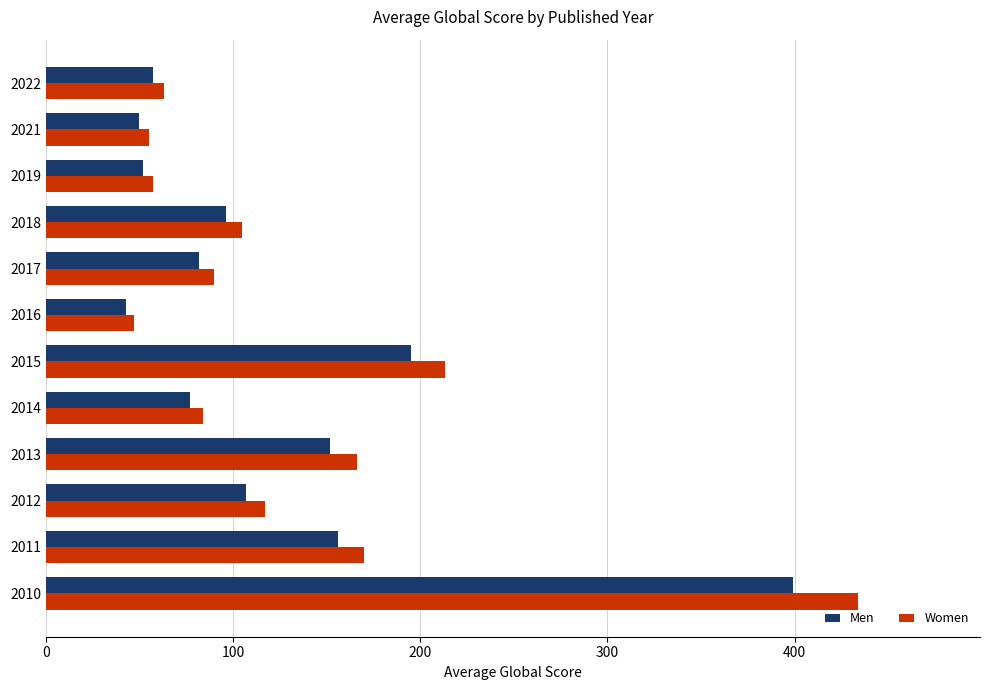

What is the minimum value shown in the chart?

43